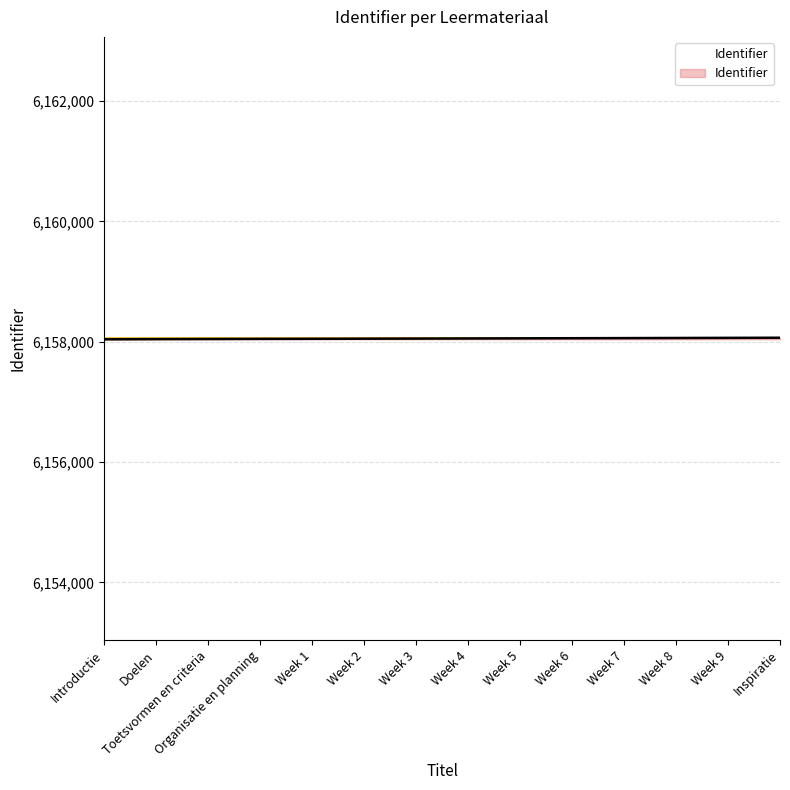

What is the minimum value shown in the chart?

6158041